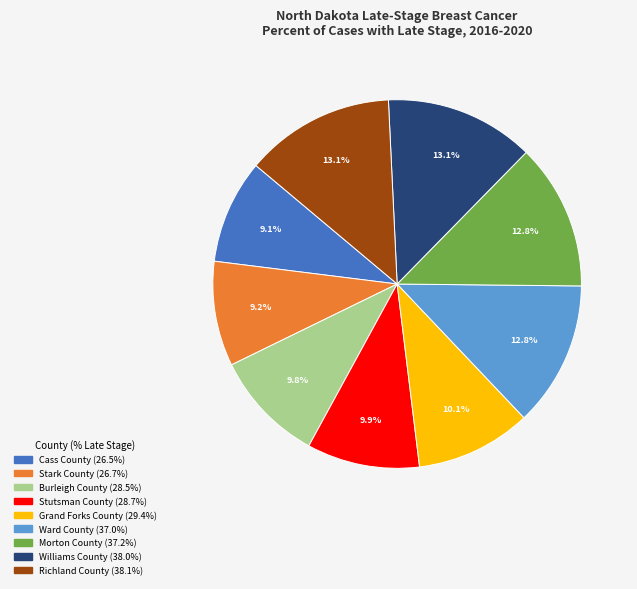

Count the number of slices in the pie.

9